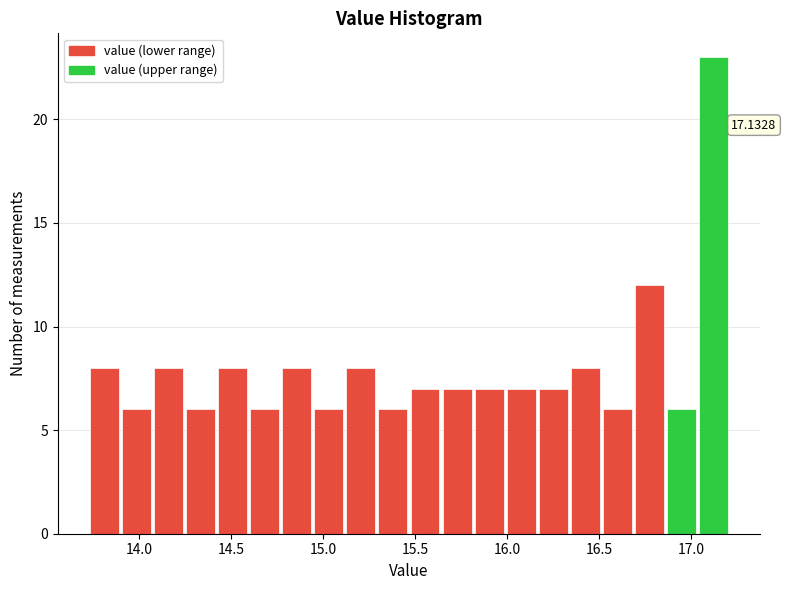

Read against the x-axis, roughly where is the centre of the tallest bar?

17.10